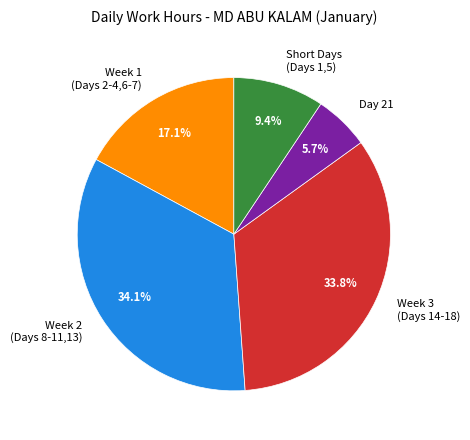

What is the total percentage of Week 2 (Days 8-11,13) and Week 1 (Days 2-4,6-7)?

51.1%